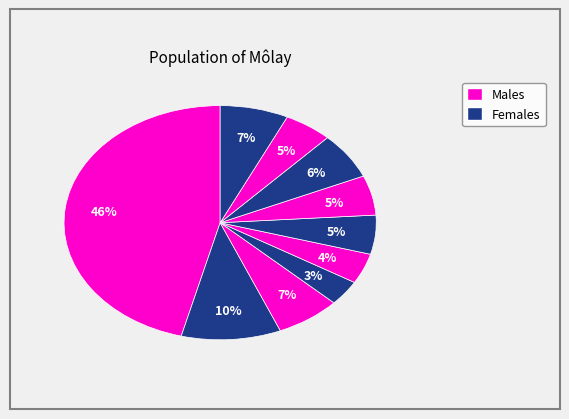

How many slices are in this pie chart?

10